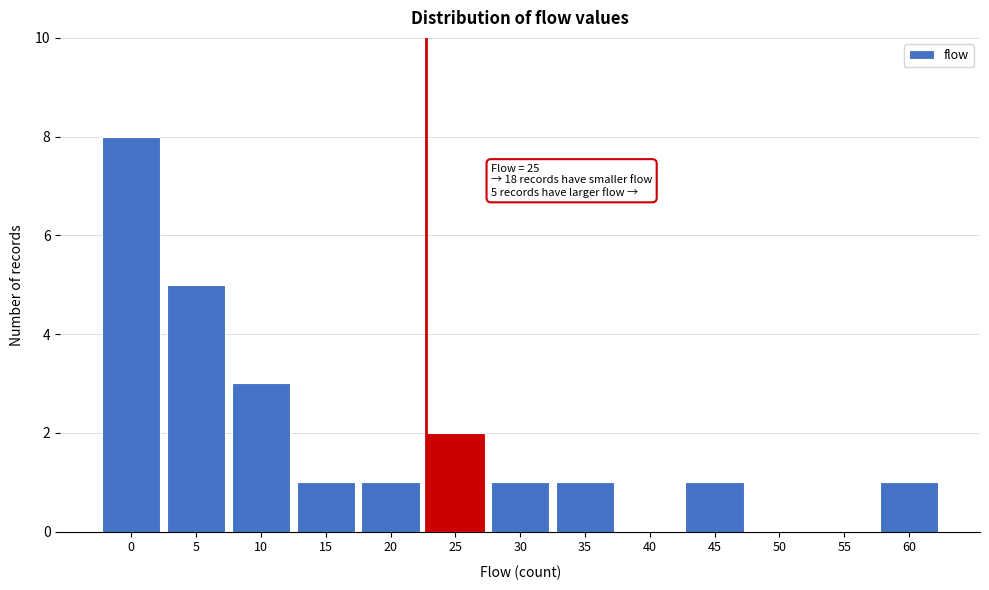

Reading left to right, transcribe all the data shown in this chart.

0=8	5=5	10=3	15=1	20=1	25=2	30=1	35=1	40=0	45=1	50=0	55=0	60=1